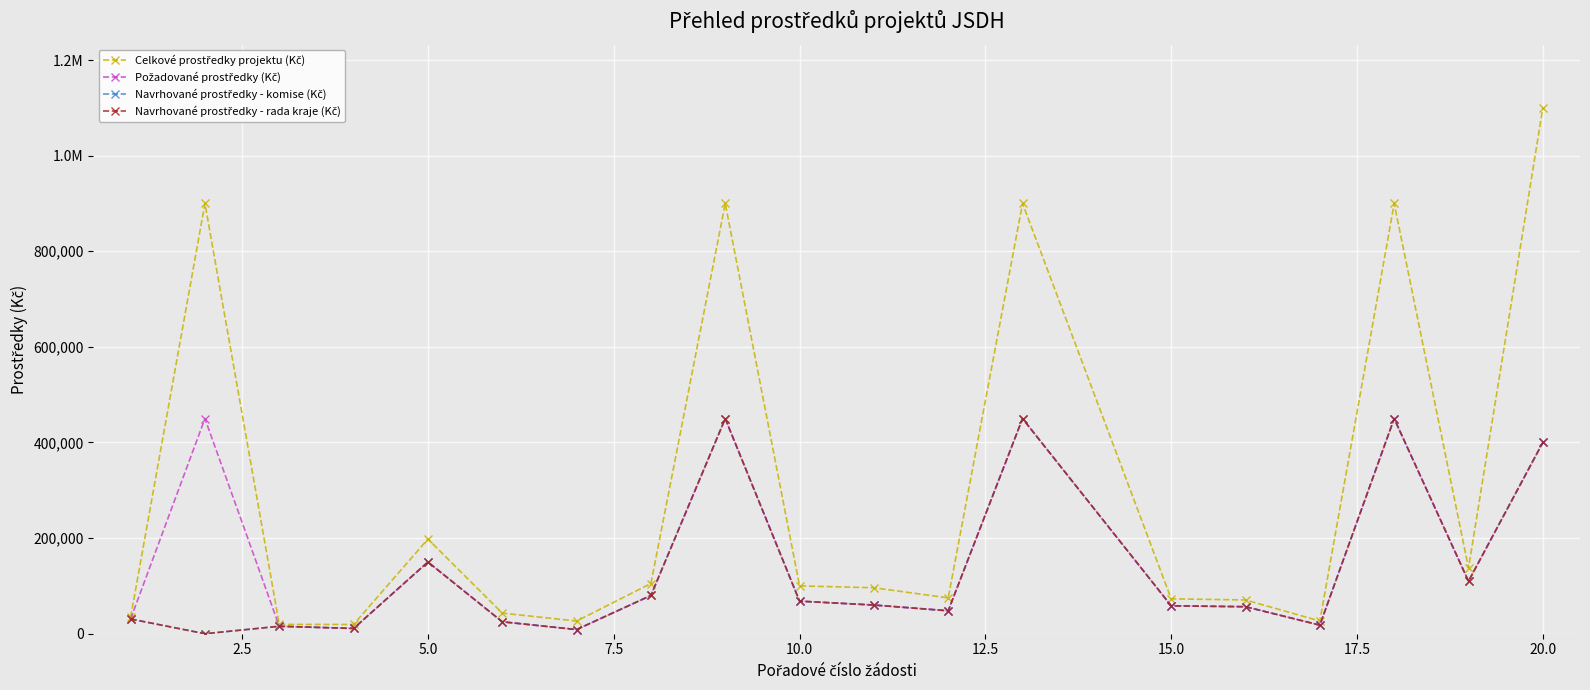

Does the chart have visible grid lines?

Yes